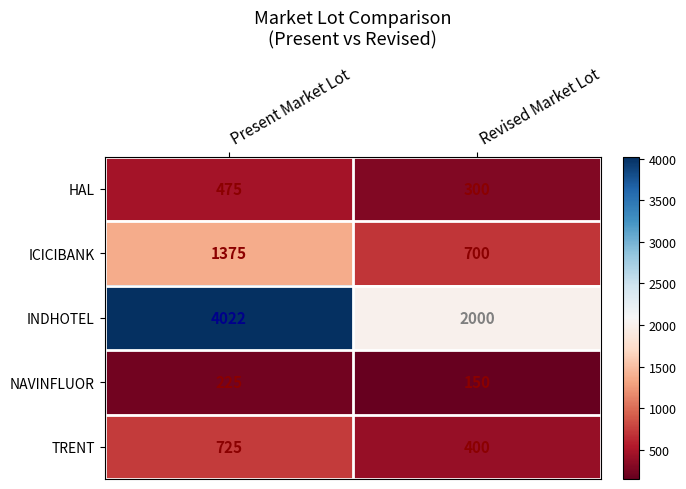

What is the difference between the highest and lowest values at Present Market Lot?

3797